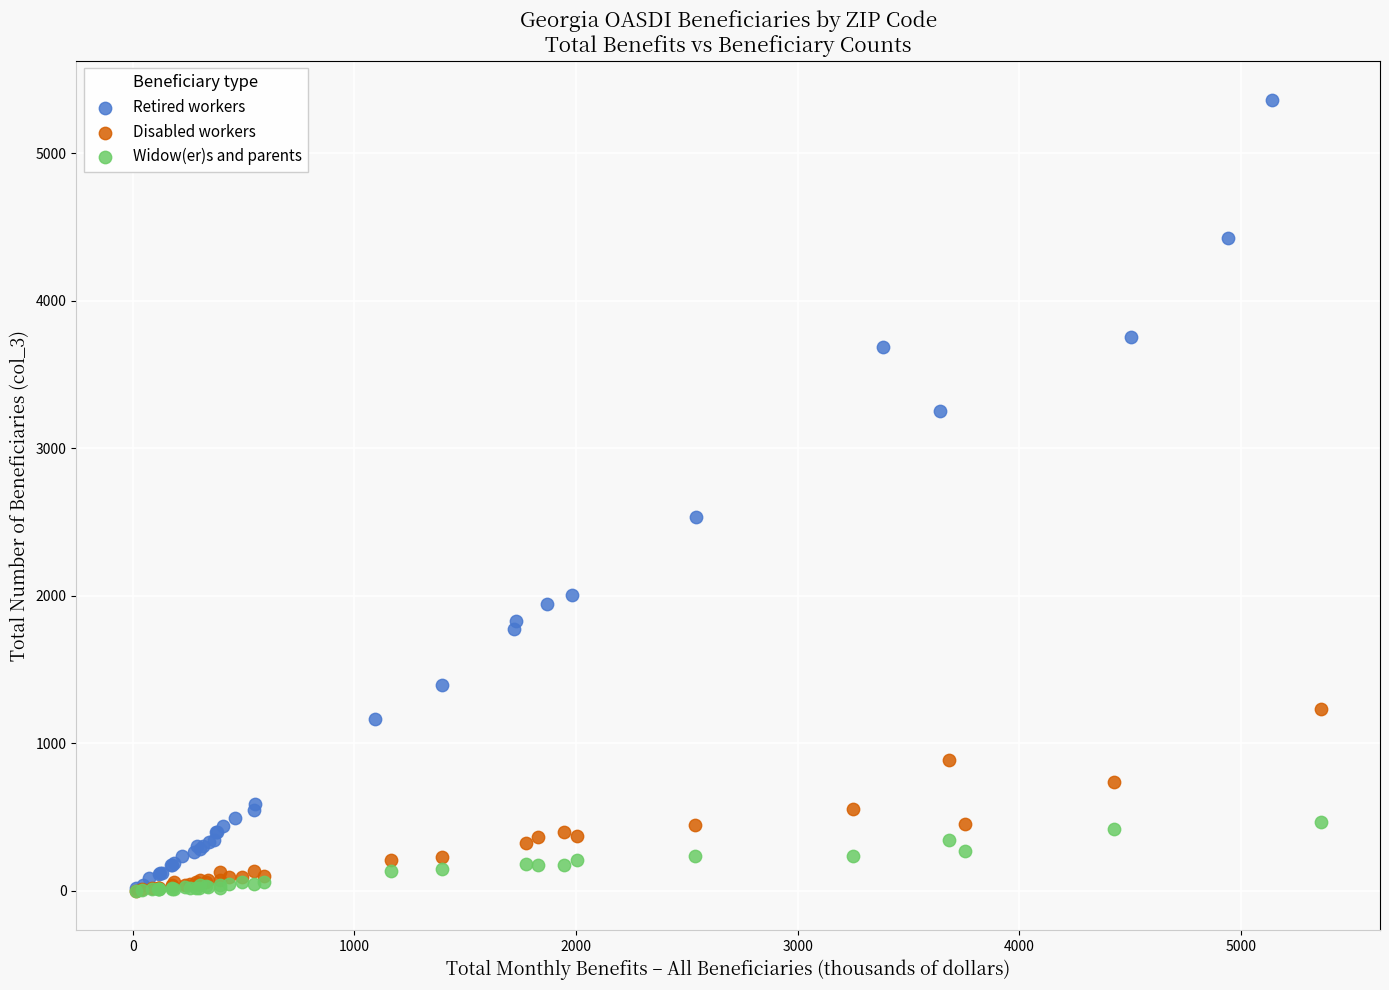

Which series has the widest spread of Y values?

Retired workers